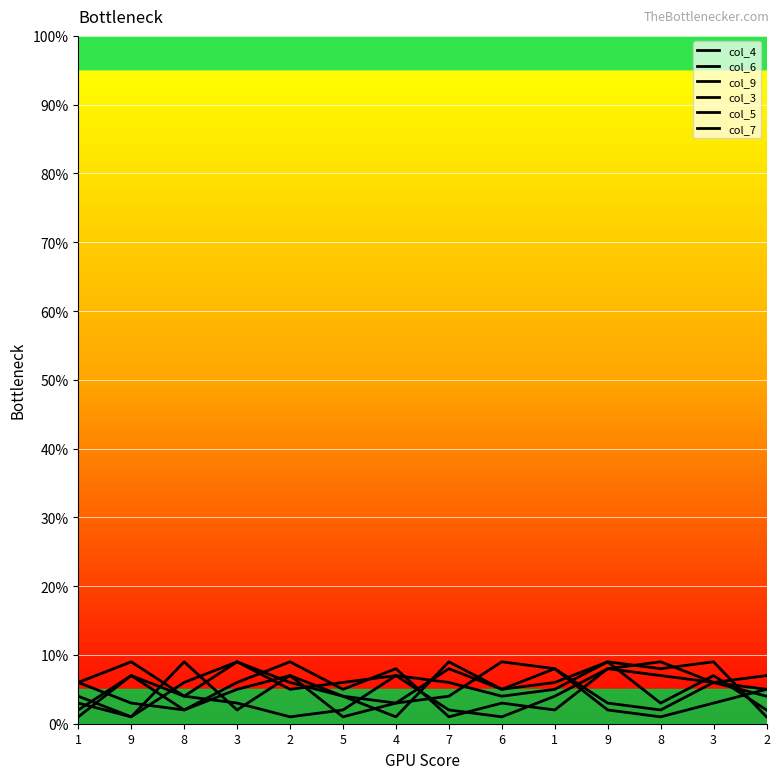

How many data points in col_6 are above 6?

5